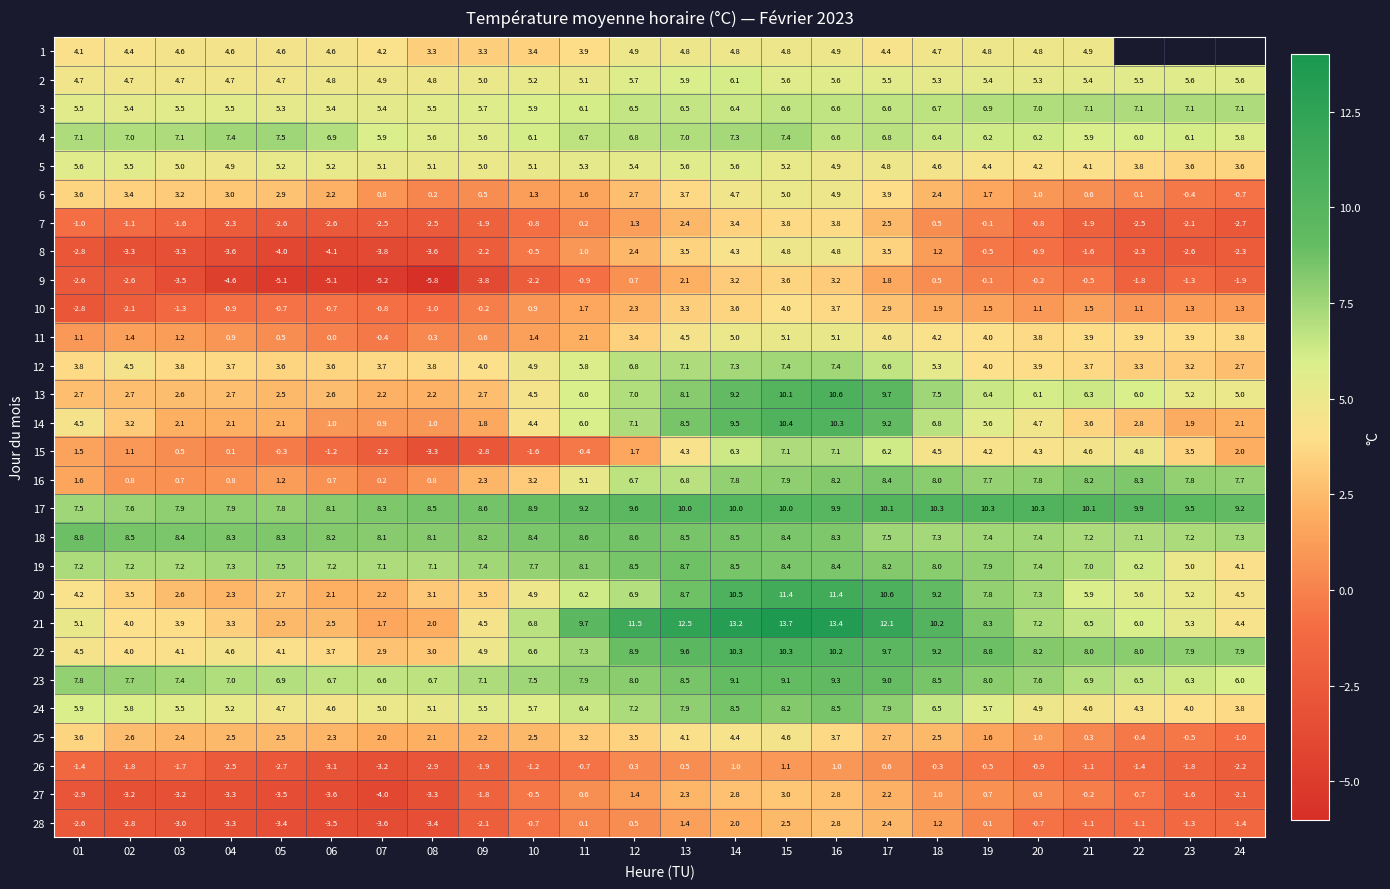

What is the average value of the 6 series?

2.2